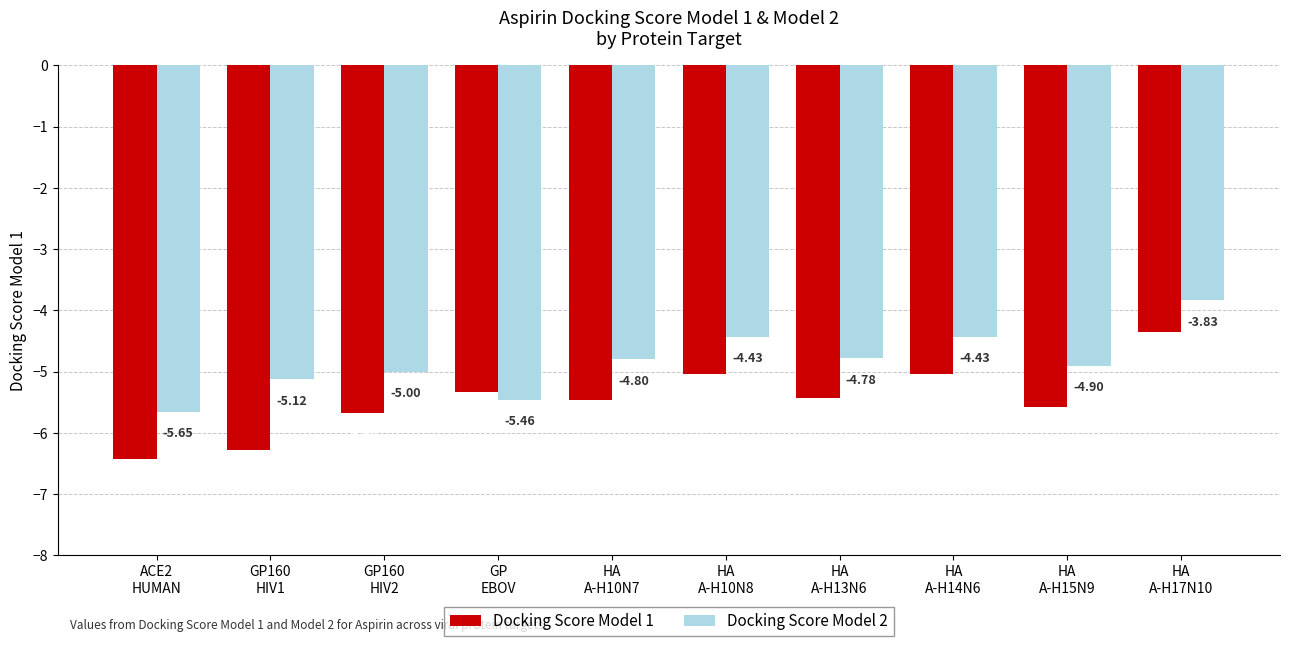

List the series in order of their peak value, lowest first.

Docking Score Model 1, Docking Score Model 2